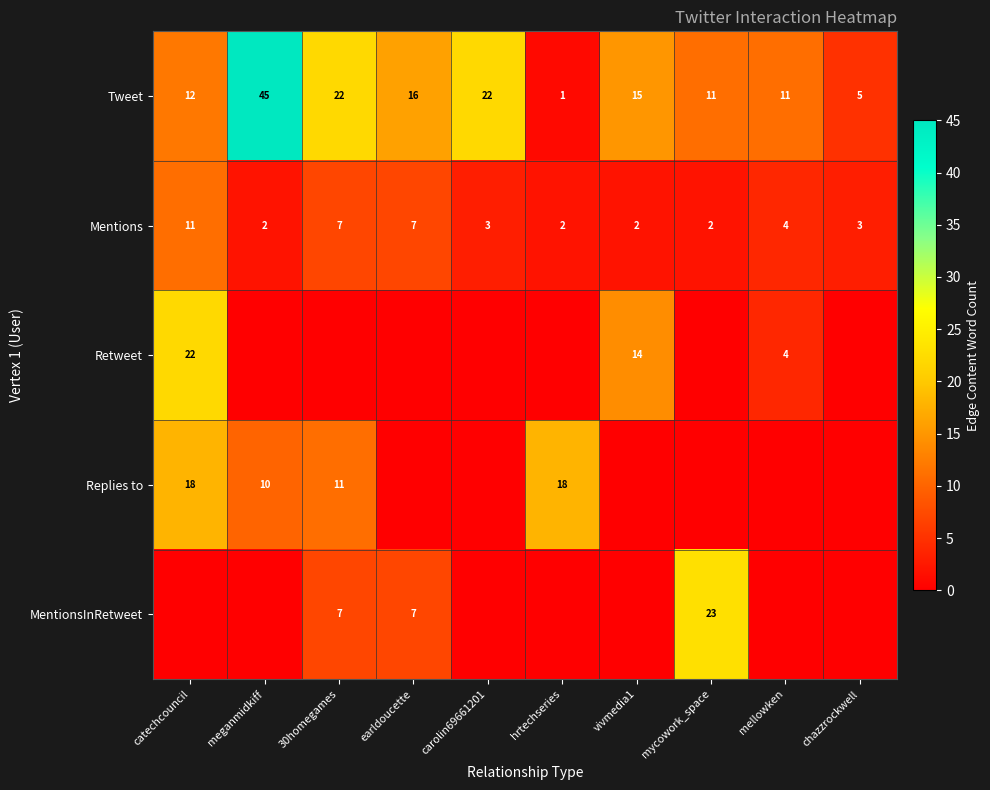

How many series are shown in this chart?

5